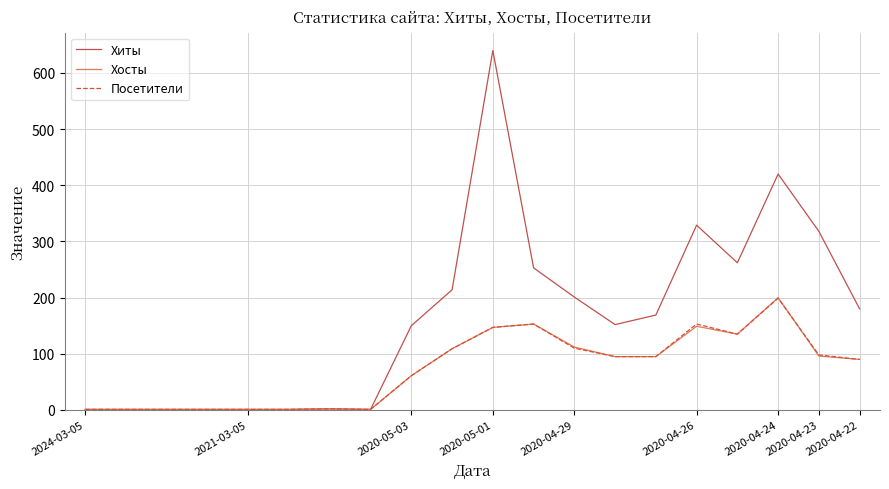

What is the sum of all Хосты values?

1451